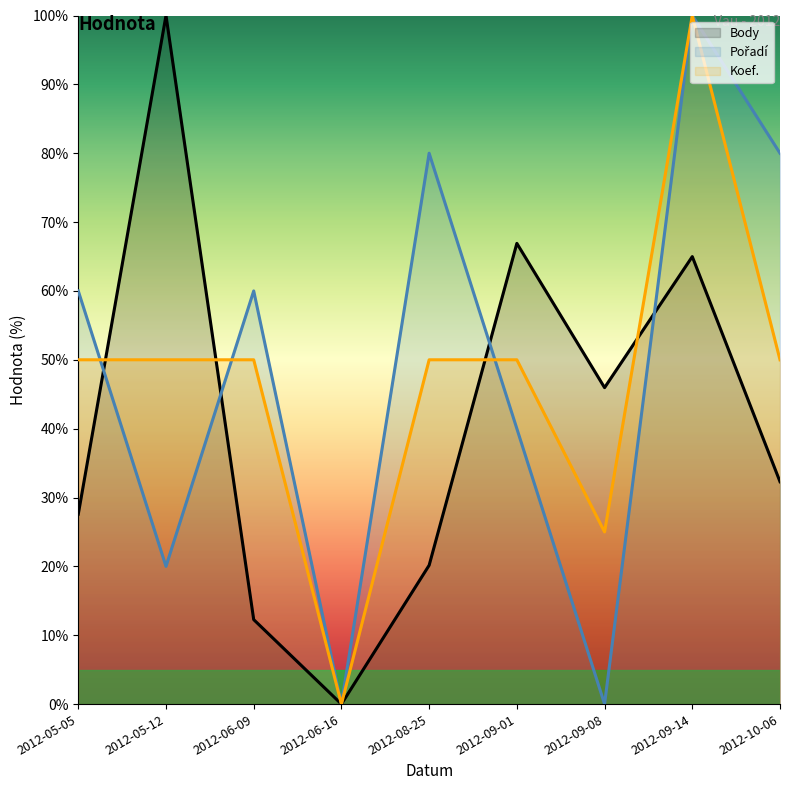

At which category is the sum across all series the highest?

2012-09-14